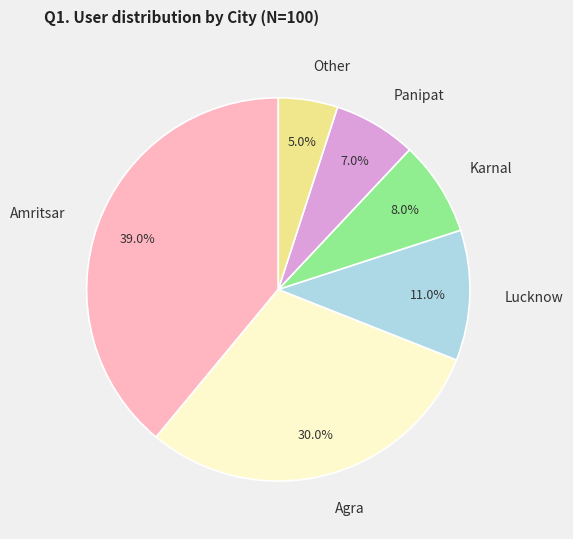

Does Amritsar account for over 50% of the chart?

No